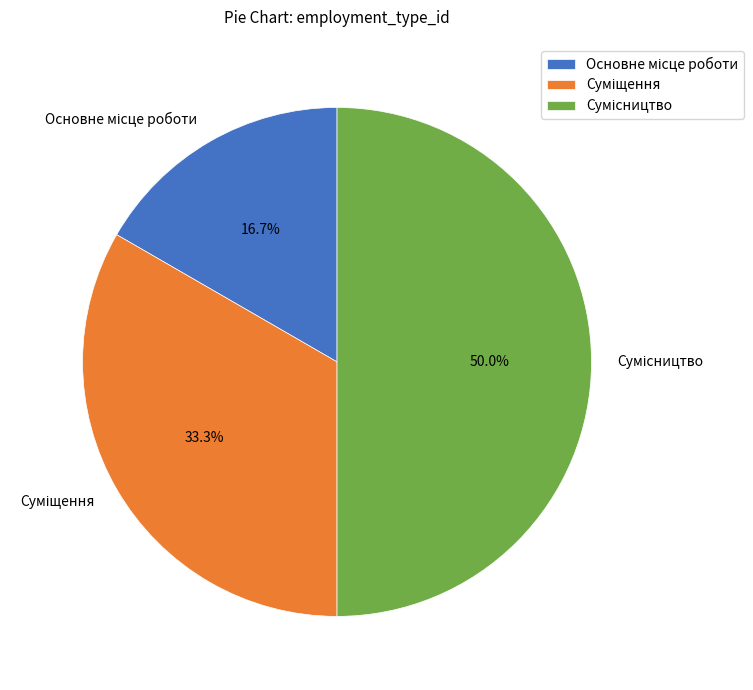

The Суміщення slice represents 33% of the pie. True or false?

True